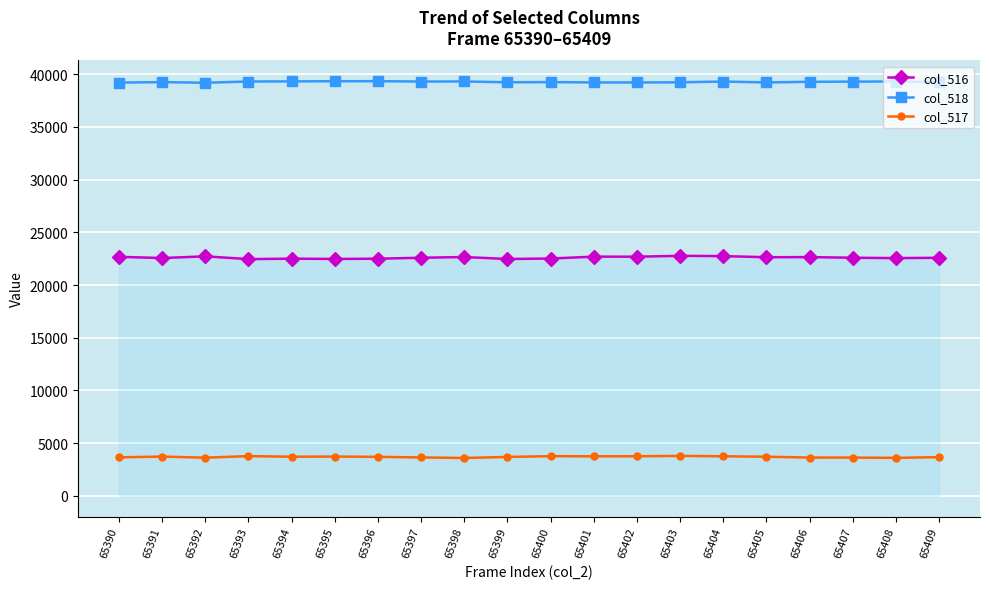

True or false: col_516 and col_517 intersect in this chart.

False